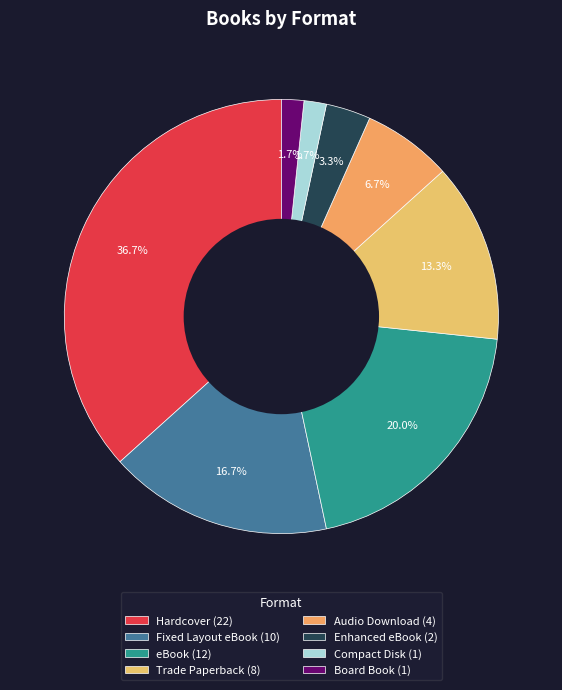

What is the change in value from Enhanced eBook to Compact Disk?

-1